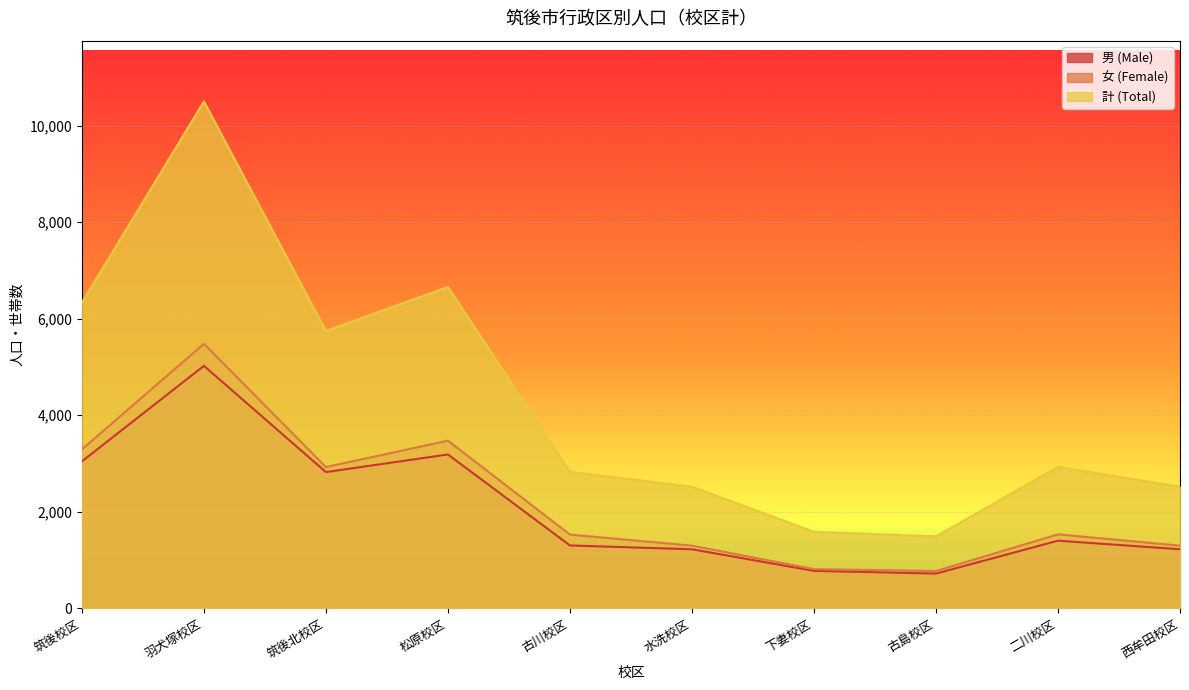

In 計 (Total), how many points are higher than both neighbors (excluding endpoints)?

3